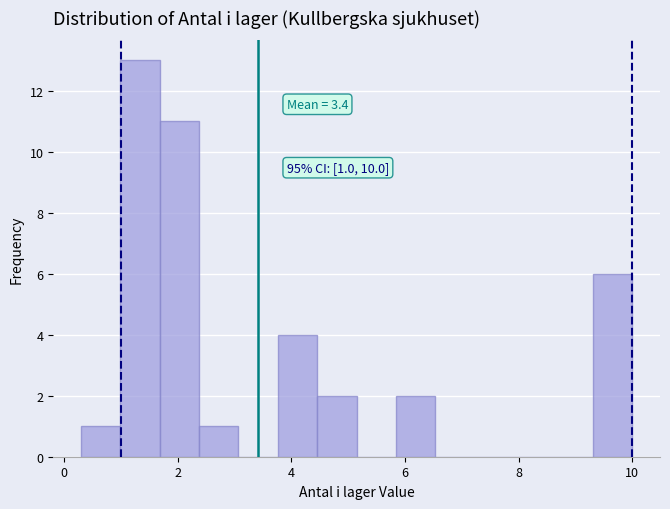

Read against the x-axis, roughly where is the centre of the tallest bar?

1.4